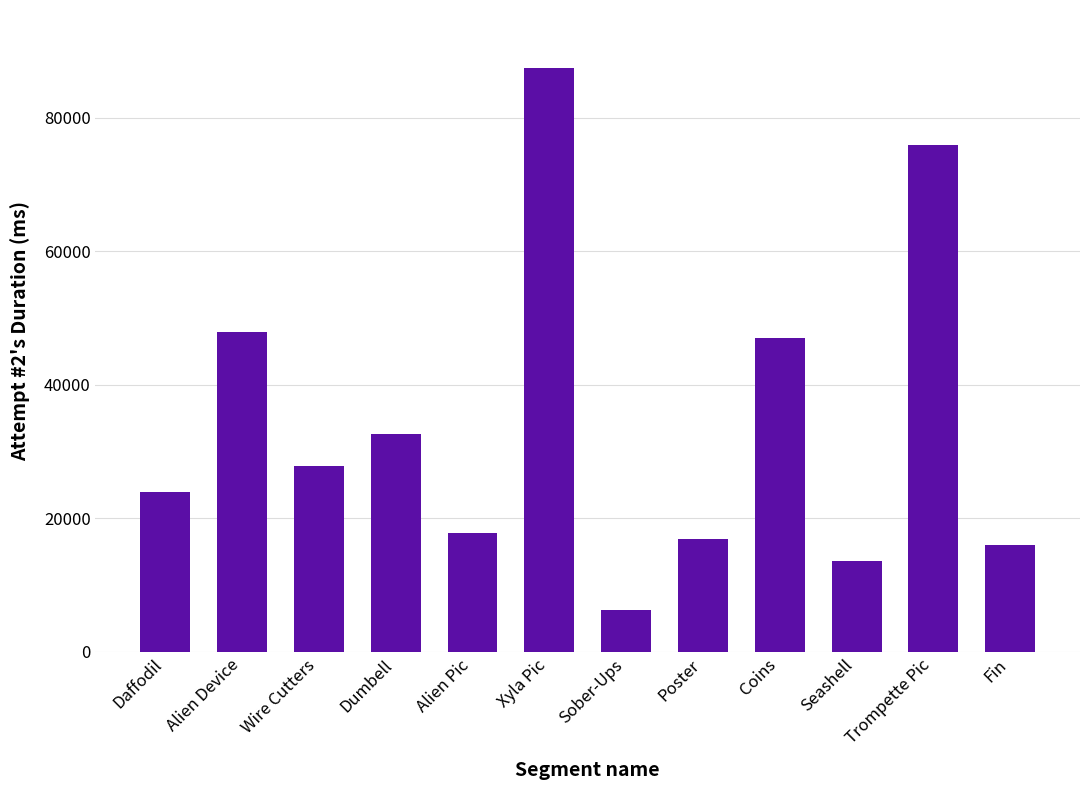

The chart shows a value of 17747 at Alien Pic. True or false?

True